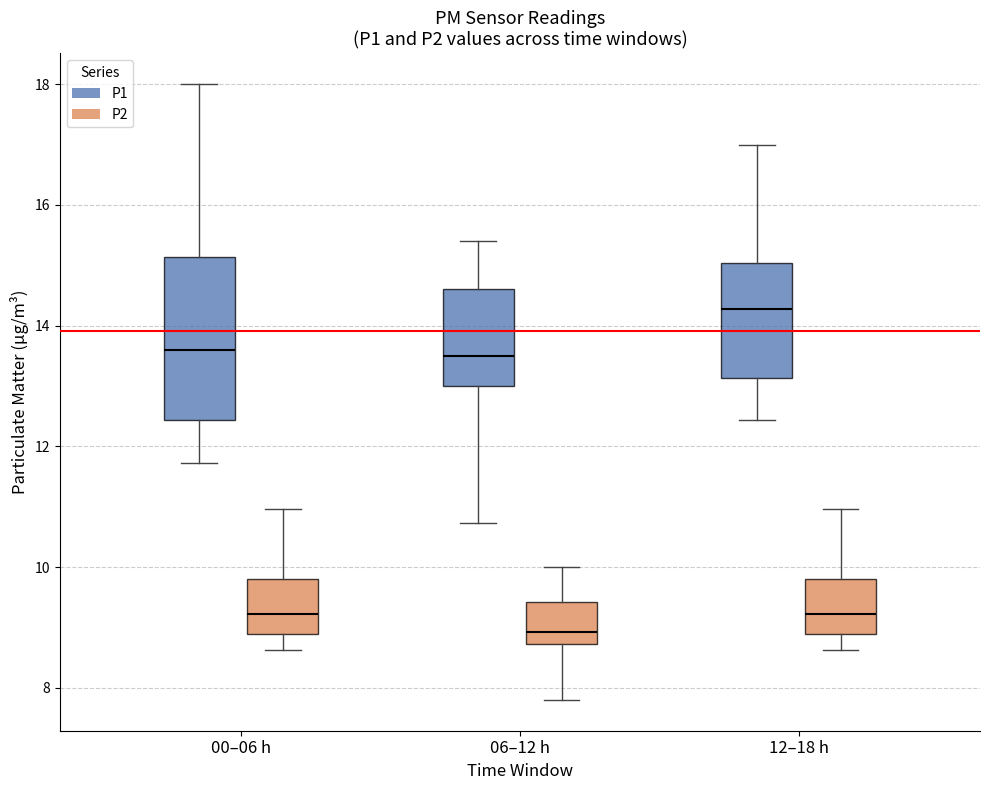

Where is the upper edge of the box for 06–12 h (P2) on the y-axis? The values are not printed on the chart, so give them approximately, as read against the axis.

9.4